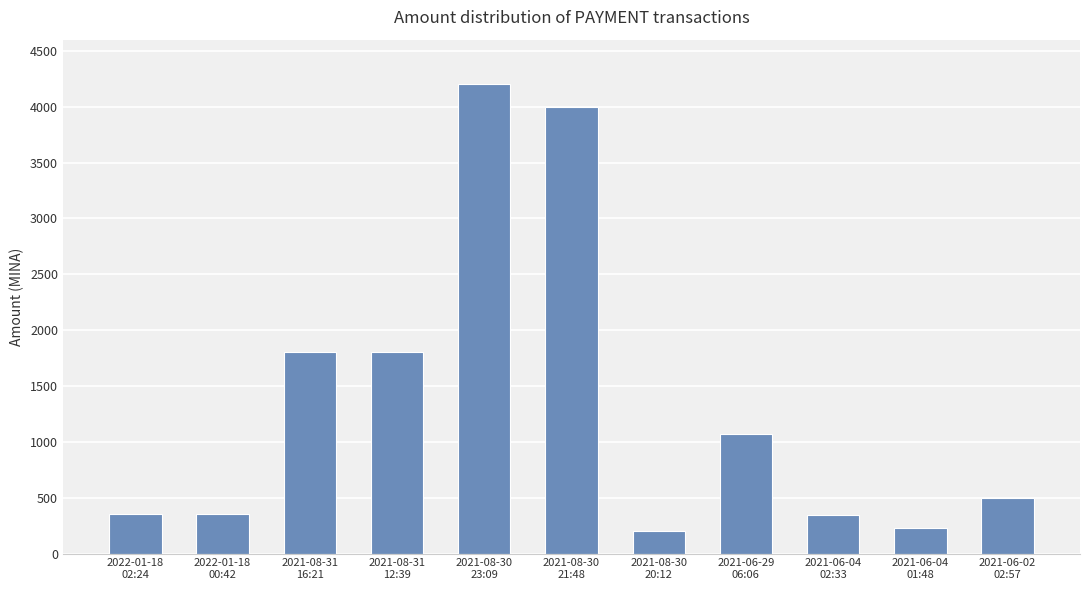

True or false: the data shows 1800.0 at 2021-08-31
12:39.

True